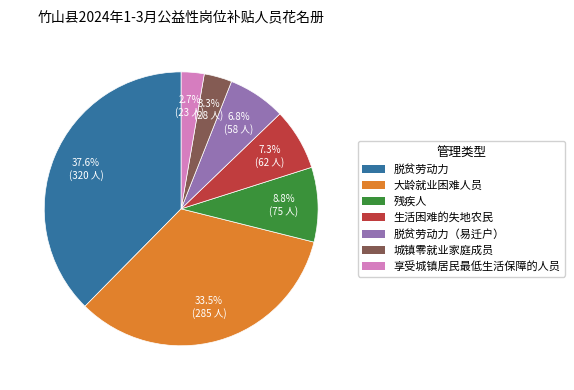

What portion of the pie excludes 脱贫劳动力?

62.4%